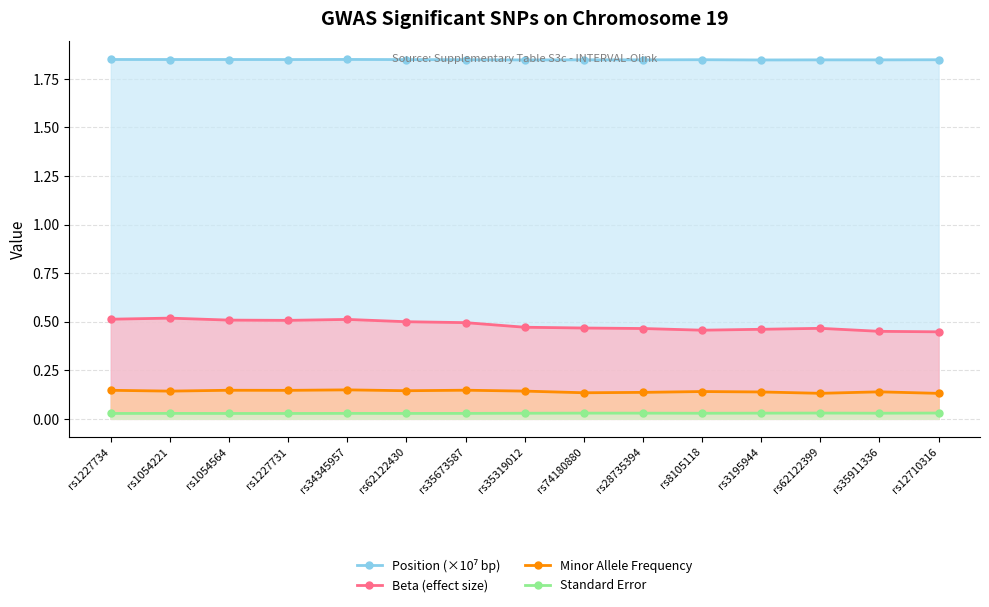

Rank the series by their maximum value, from highest to lowest.

Position (×10⁷ bp), Beta (effect size), Minor Allele Frequency, Standard Error